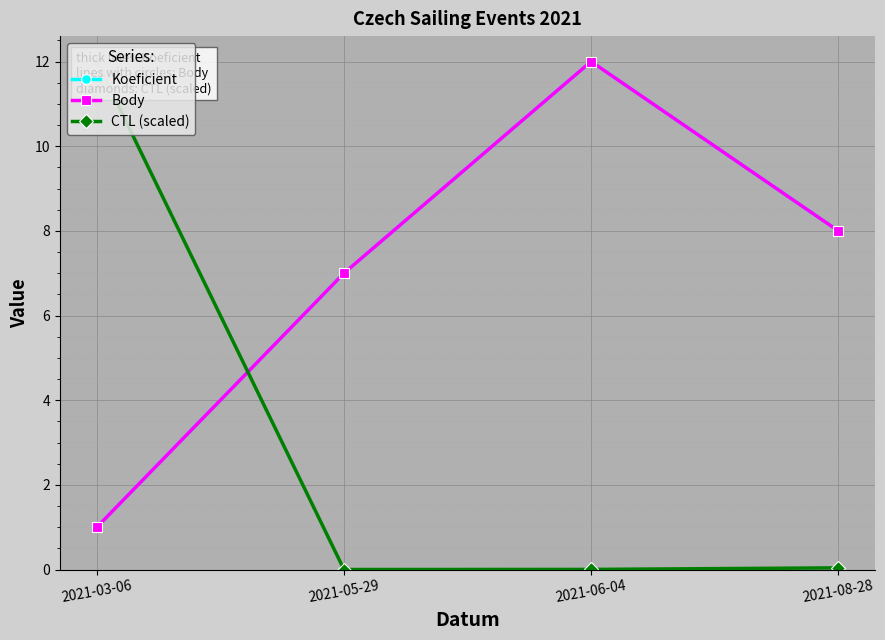

What are all the series names shown in the legend?

Koeficient, Body, CTL (scaled)